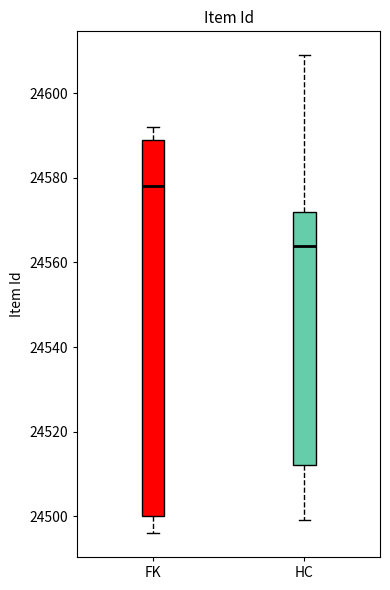

Which box's median line is the lowest?

HC